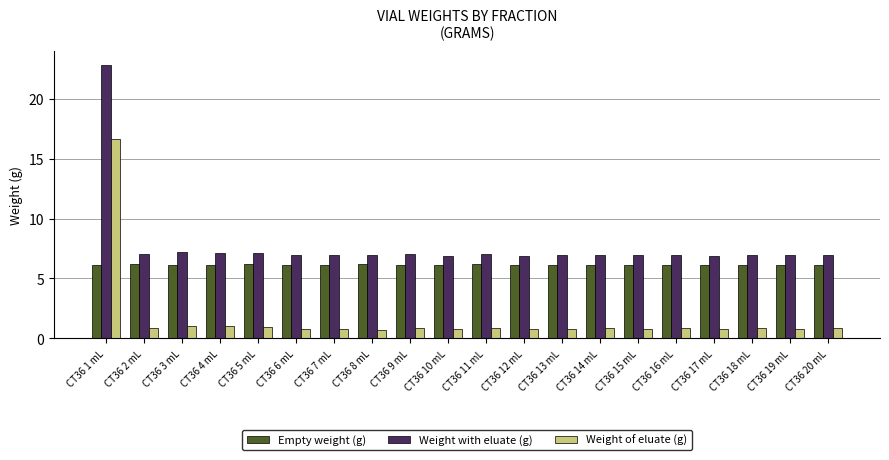

What is the spread (max minus min) of values at CT36 6 mL?

6.2